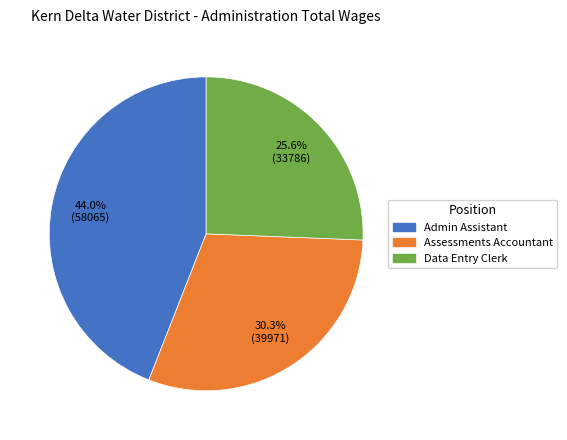

Count the number of slices in the pie.

3